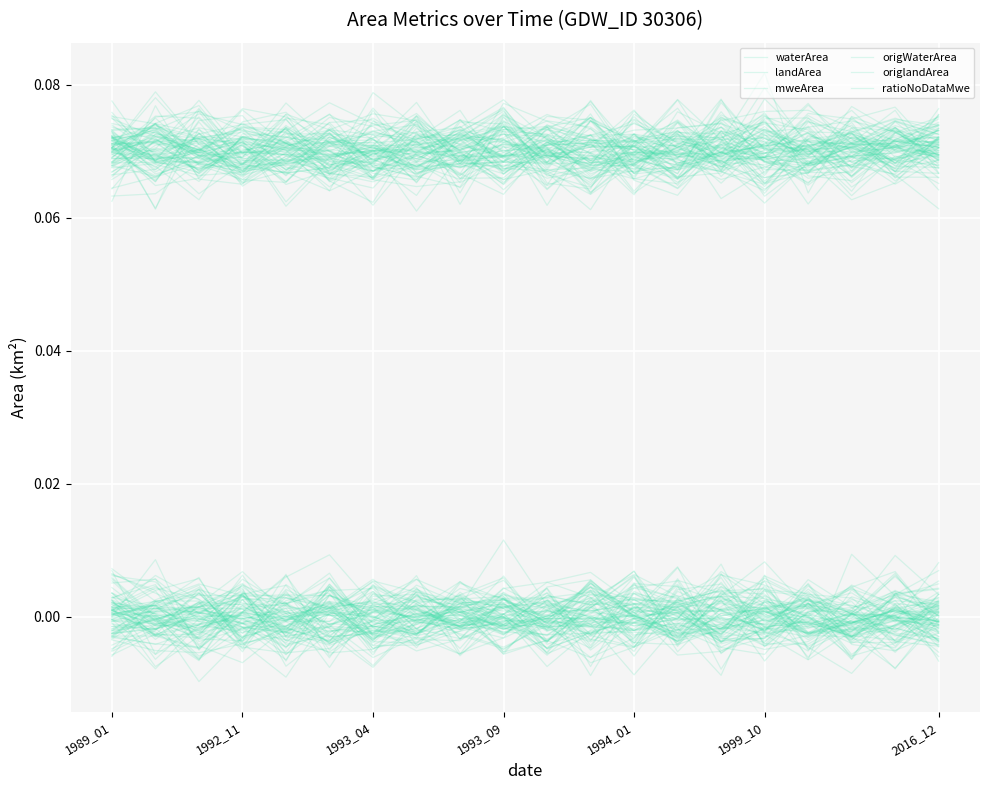

What is the total value across all series at 13?

0.2